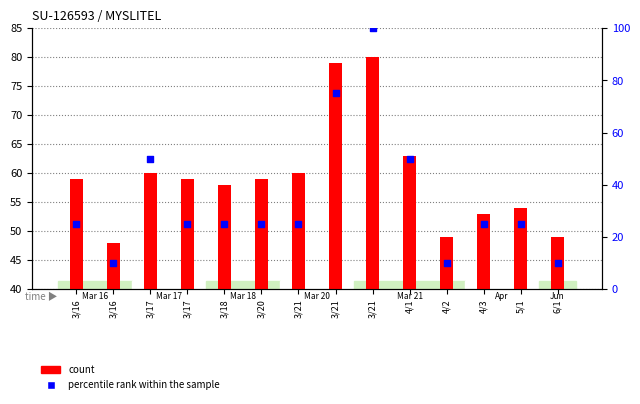

What is the total value across all series at 3/16?

84